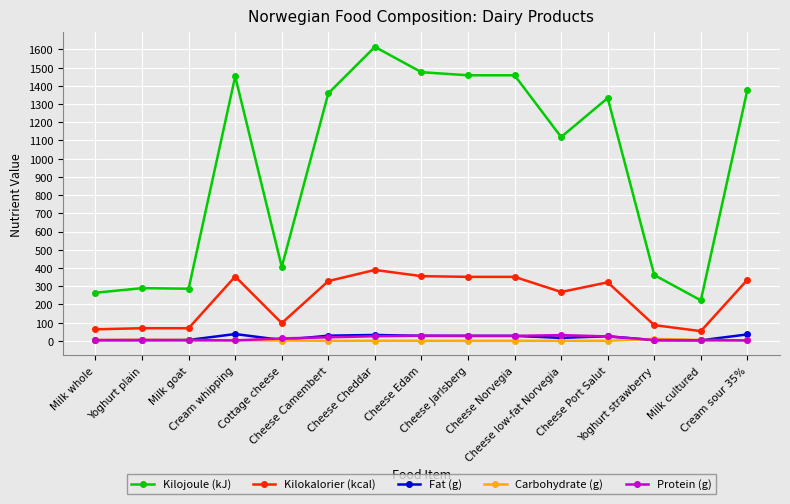

Which series has the largest total across all categories?

Kilojoule (kJ)